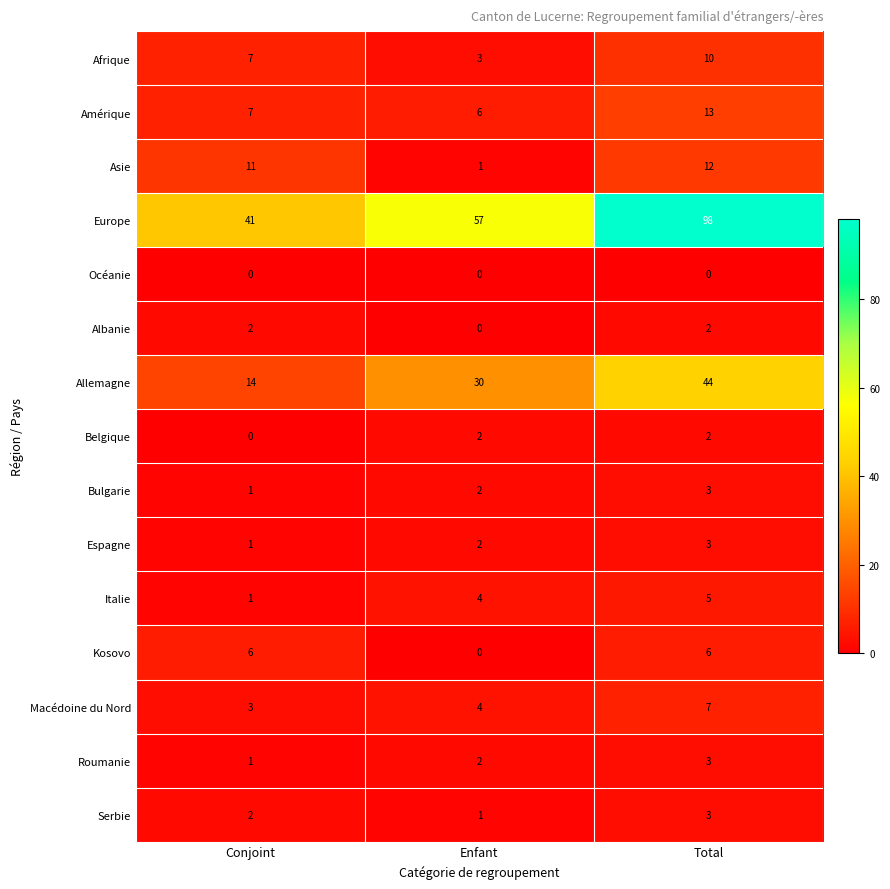

What is the sum of the Espagne values at Total and Enfant?

5